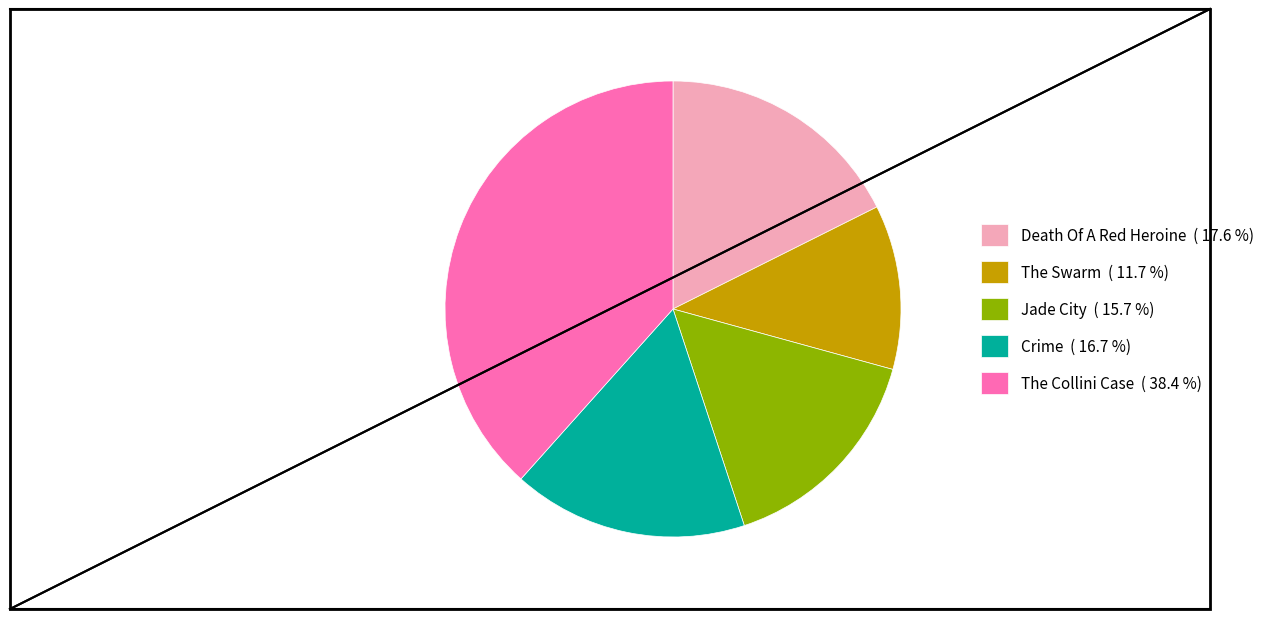

Is there any slice that represents more than half of the pie?

No